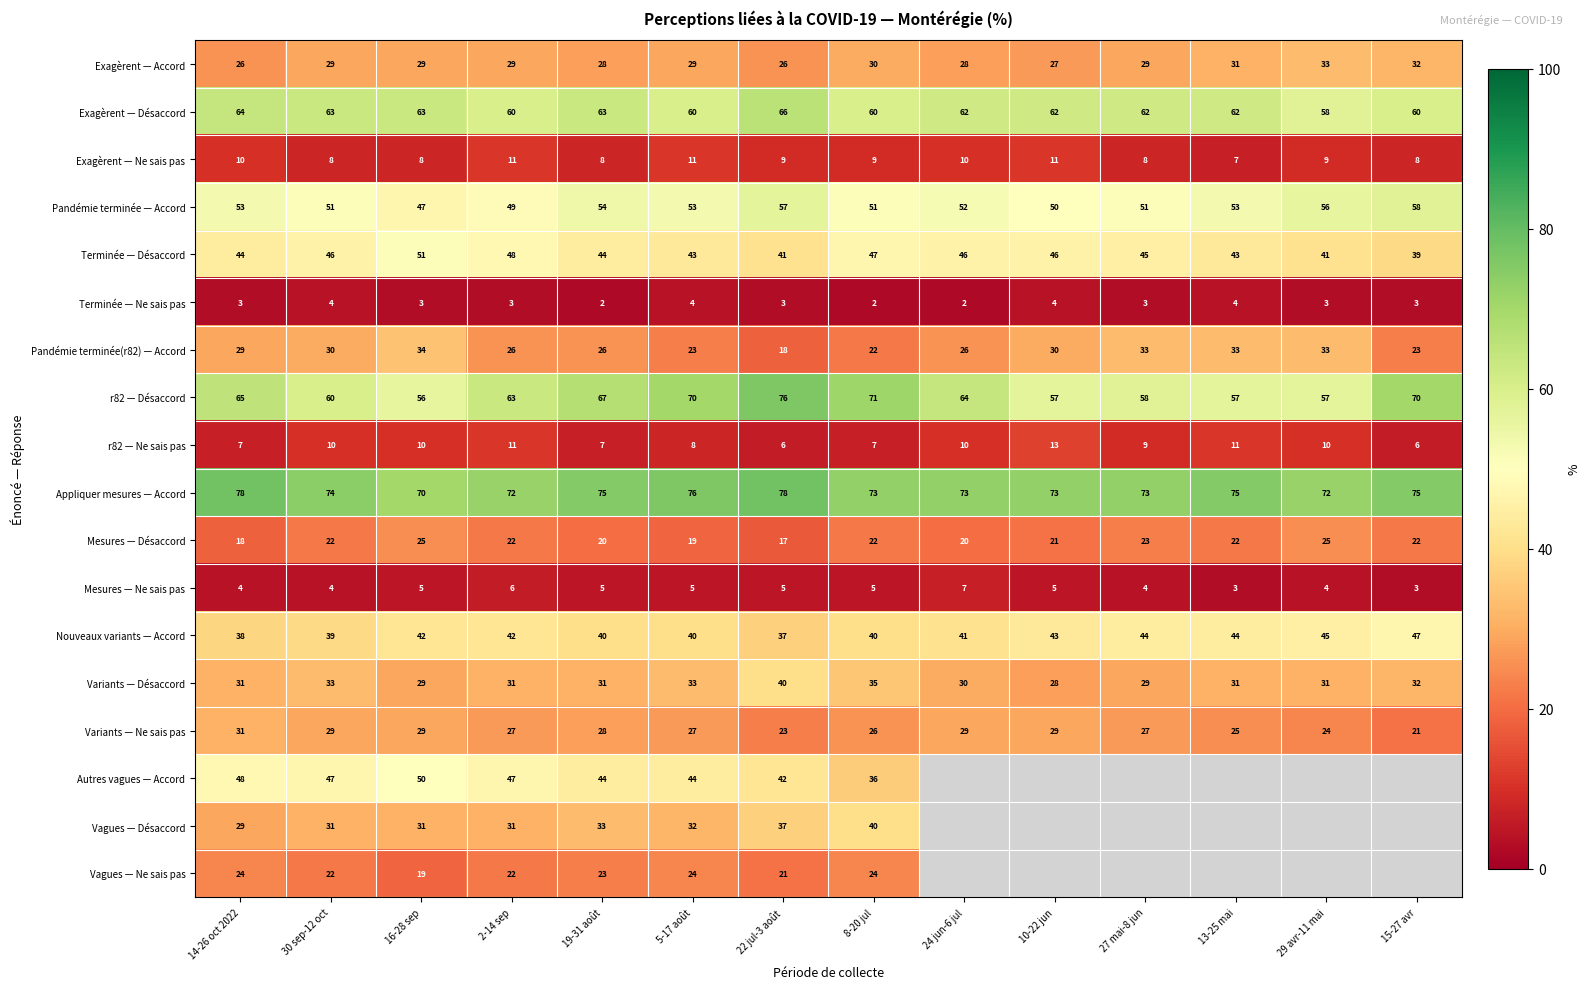

True or false: Nouveaux variants — Accord has a value of 67 at 15-27 avr.

False